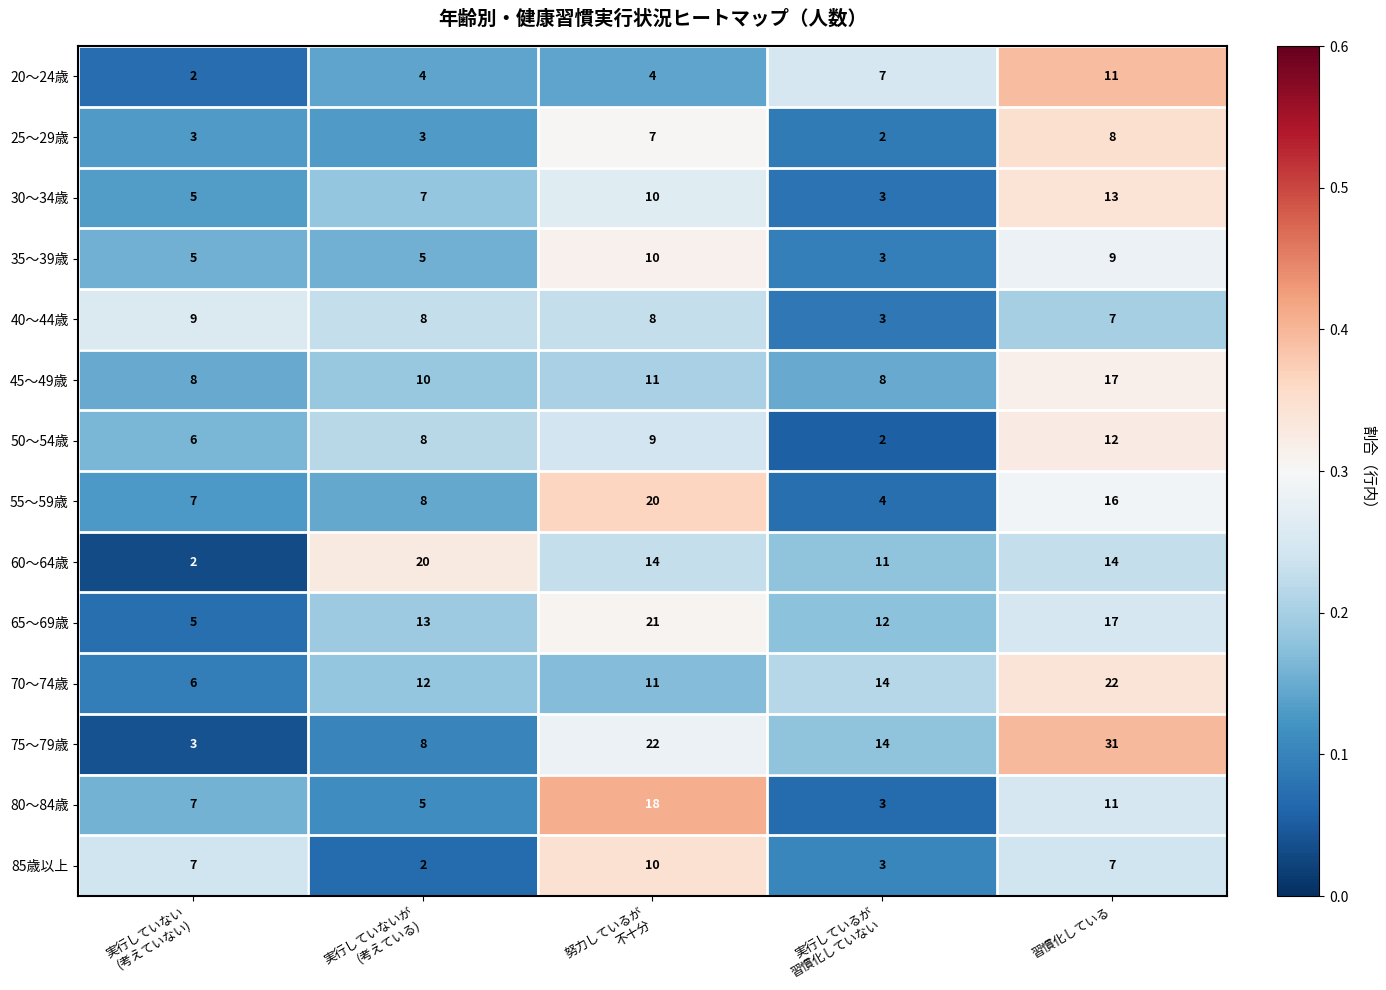

Which label corresponds to the largest value in the chart?

習慣化している